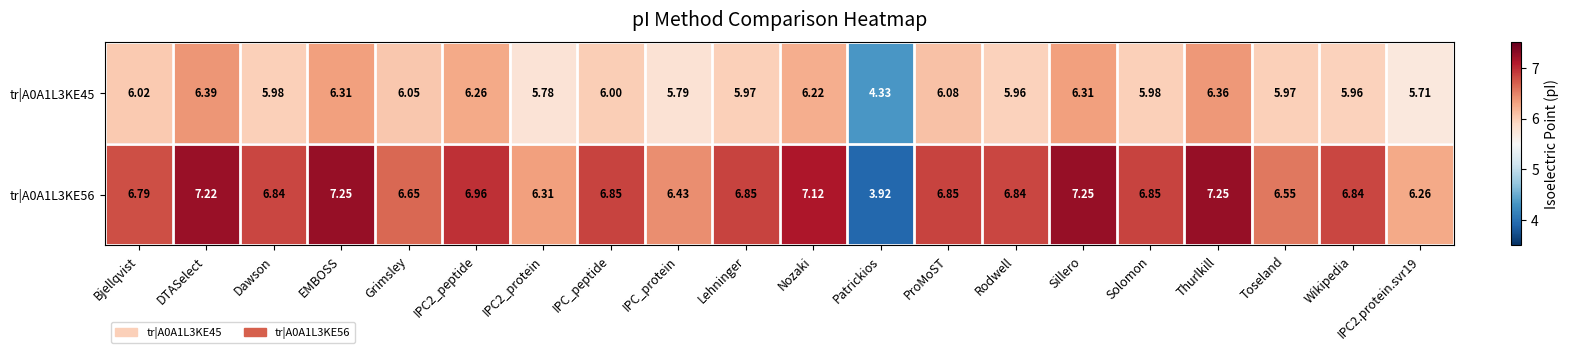

Rank the series by their maximum value, from highest to lowest.

tr|A0A1L3KE56, tr|A0A1L3KE45